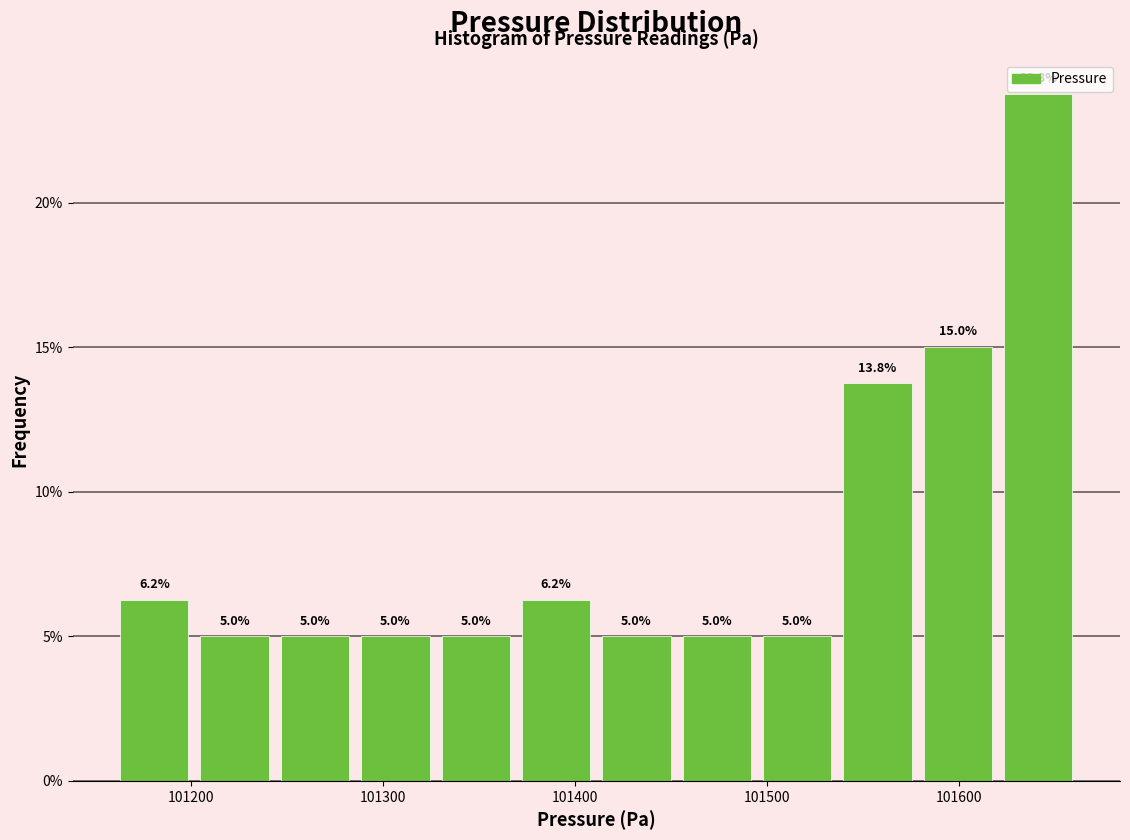

What is the height of the bar covering 101410 to 101450 on the x-axis? The bar edges are not printed on the chart, so give them approximately, as read against the axis.

5.0